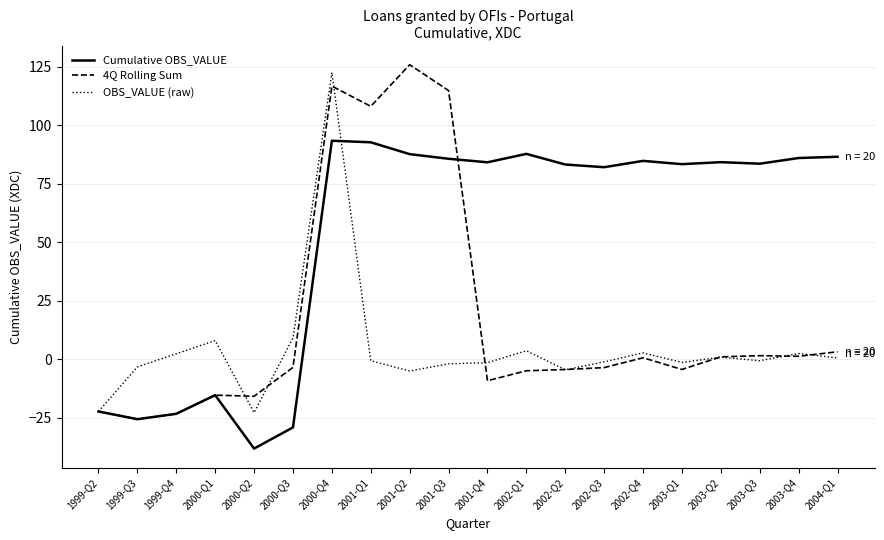

What is the average value of the 4Q Rolling Sum series?

17.0